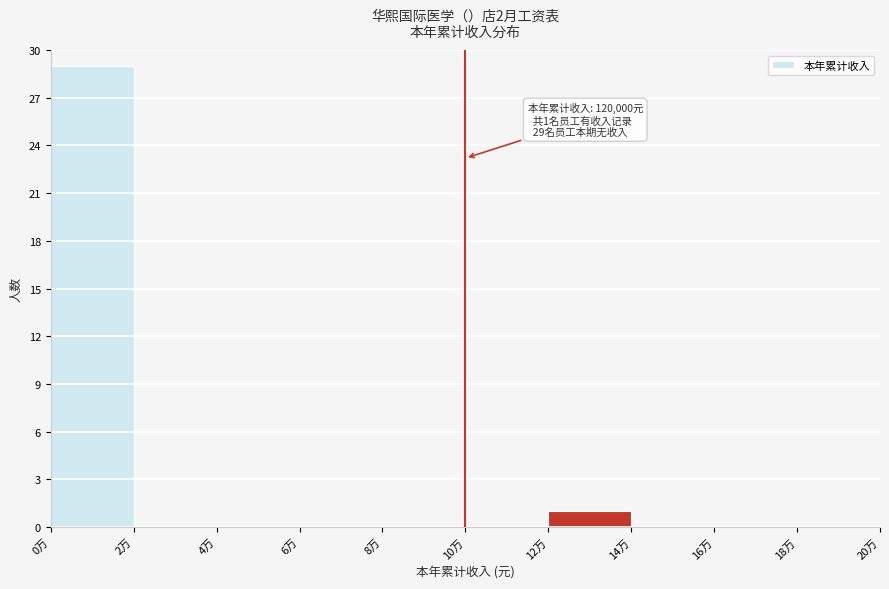

Reading left to right, what are all the values shown in this chart?

0万=29	2万=0	4万=0	6万=0	8万=0	10万=0	12万=1	14万=0	16万=0	18万=0